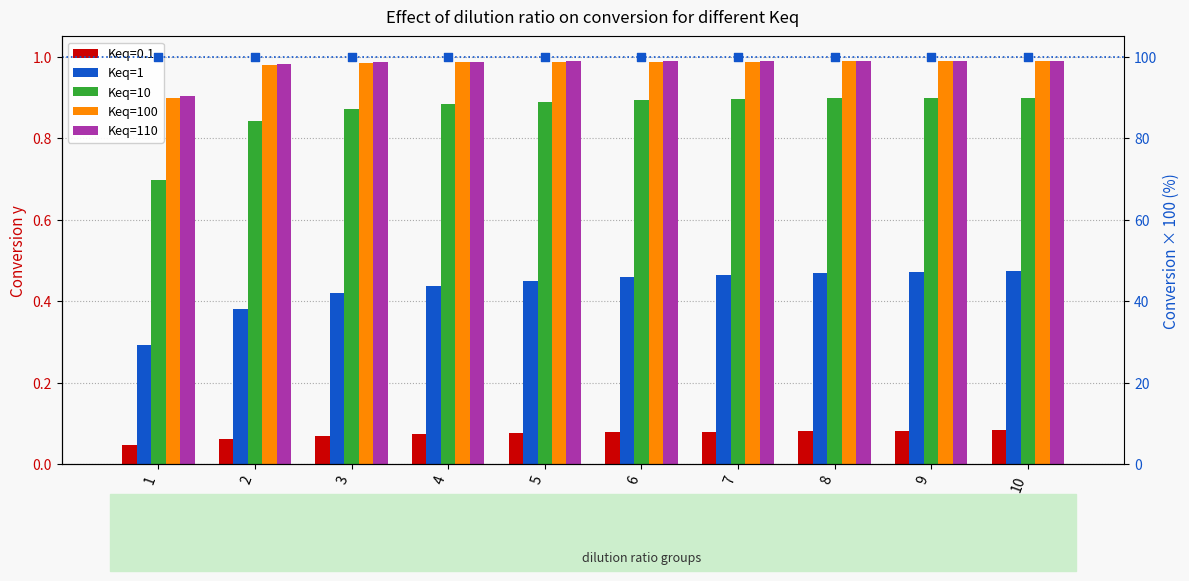

Which series contains the highest Y value?

100% reference